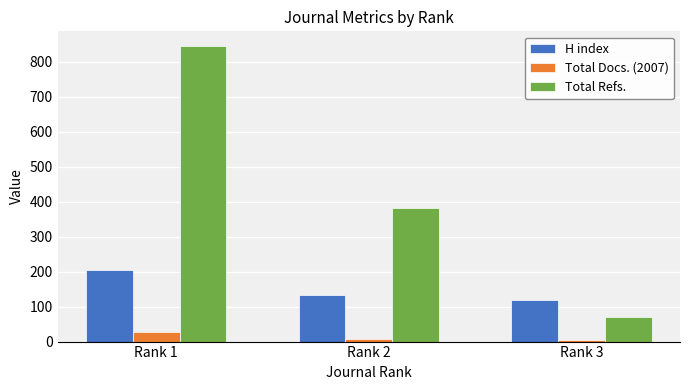

What is the difference between the Total Refs. values at Rank 2 and Rank 3?

311